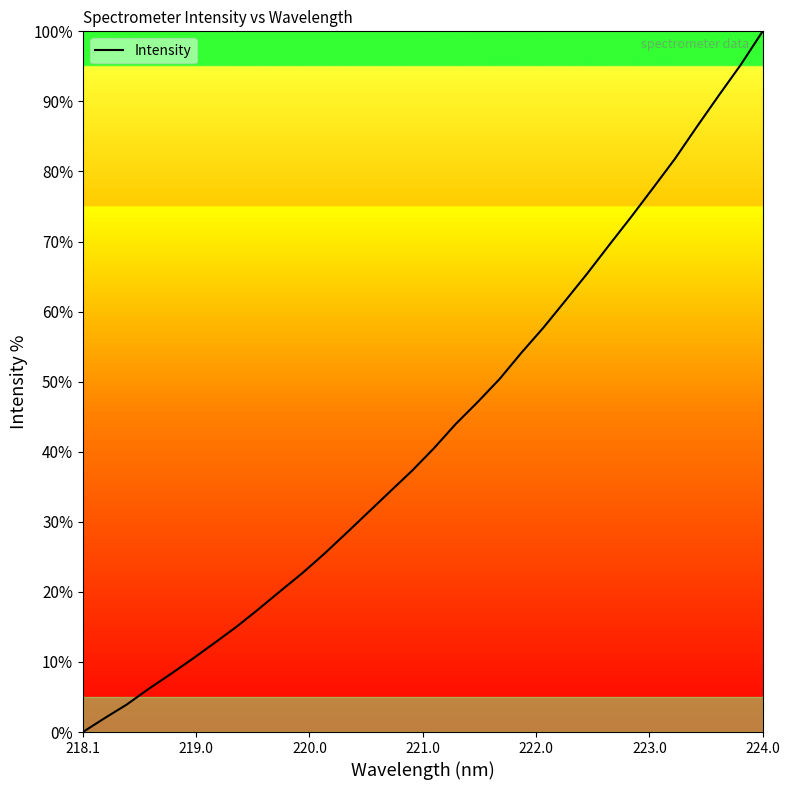

How many categories are shown in the chart?

32